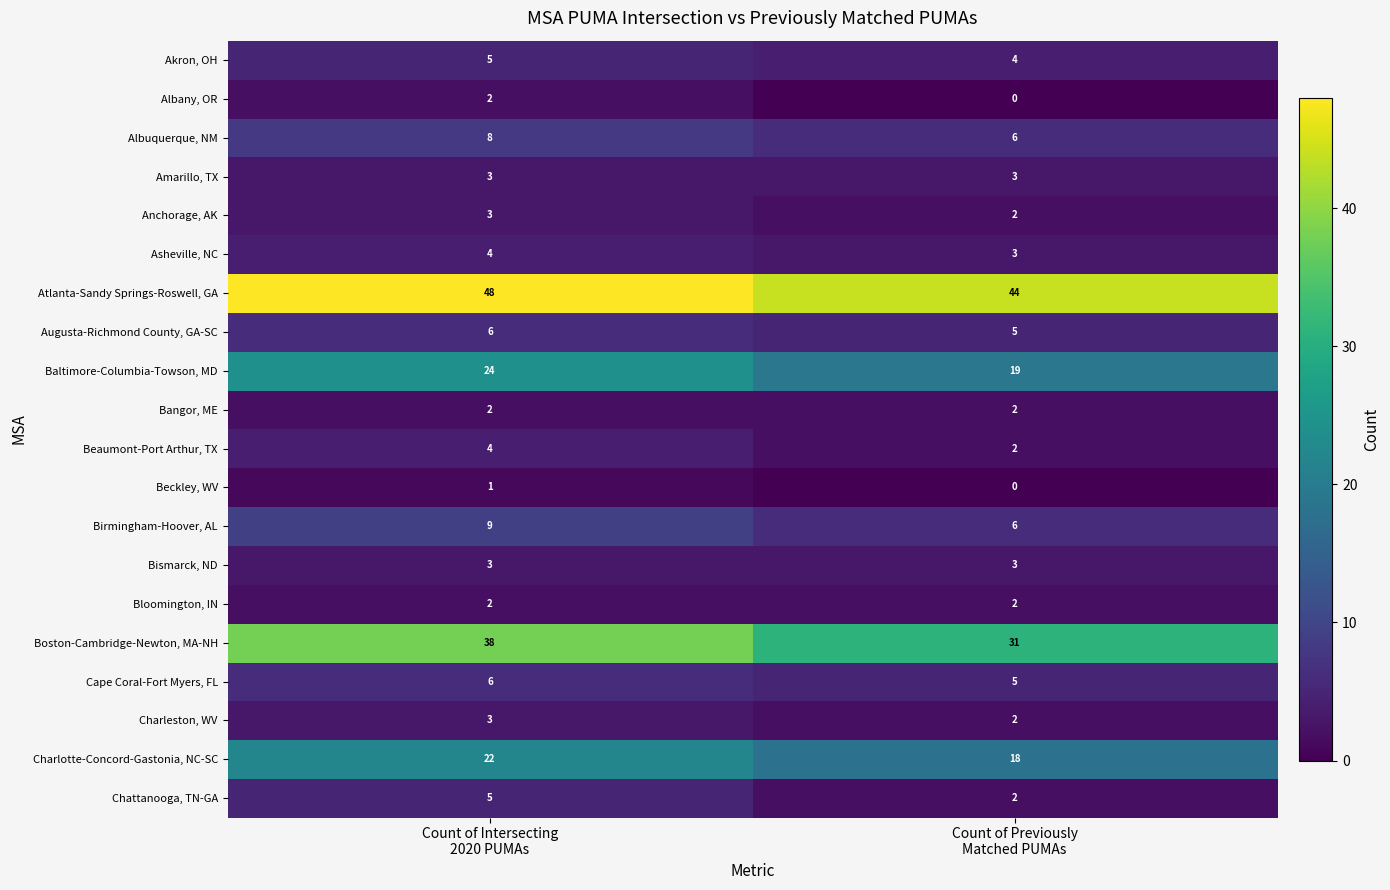

What is the sum of all Bismarck, ND values?

6